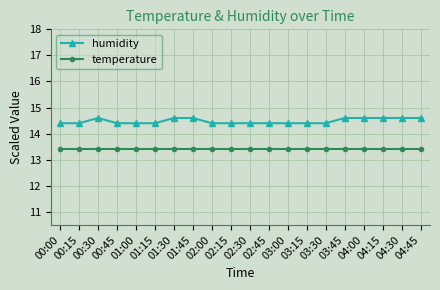

What is the maximum value shown in the chart?

14.6